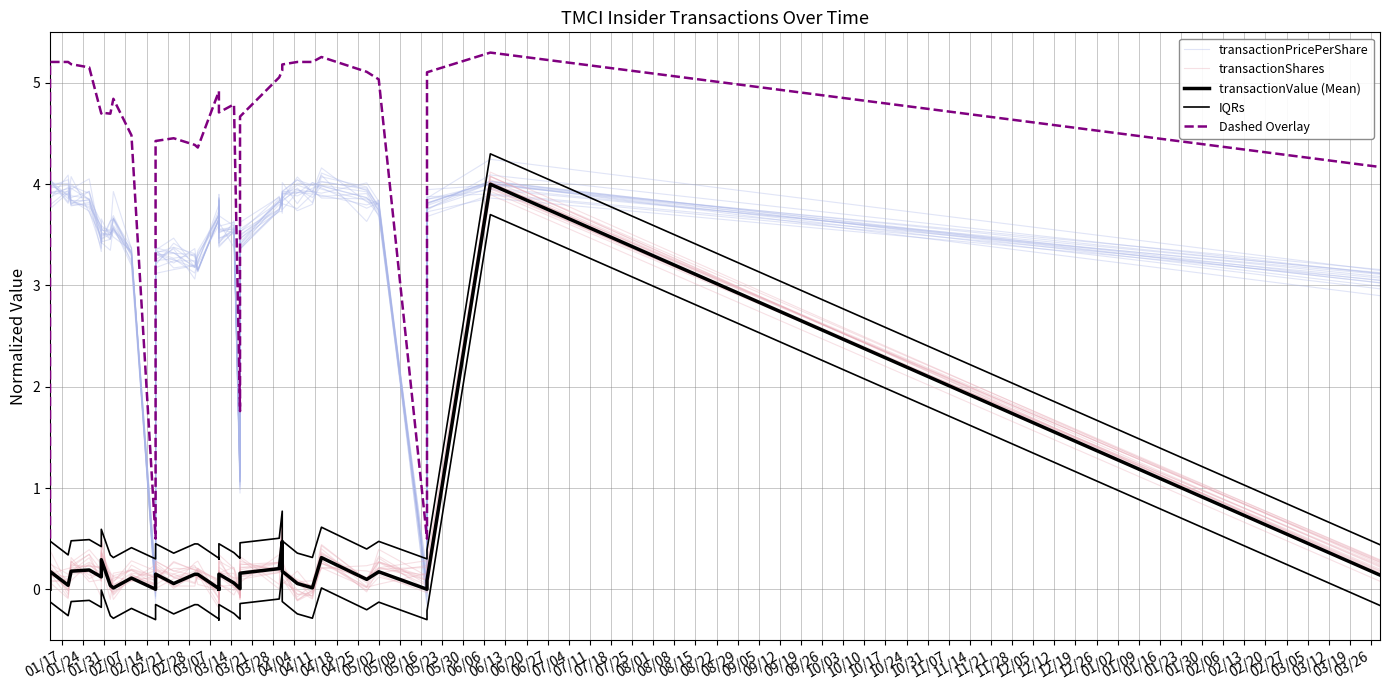

What are all the series names shown in the legend?

transactionPricePerShare, transactionShares, transactionValue (Mean), IQRs, Dashed Overlay